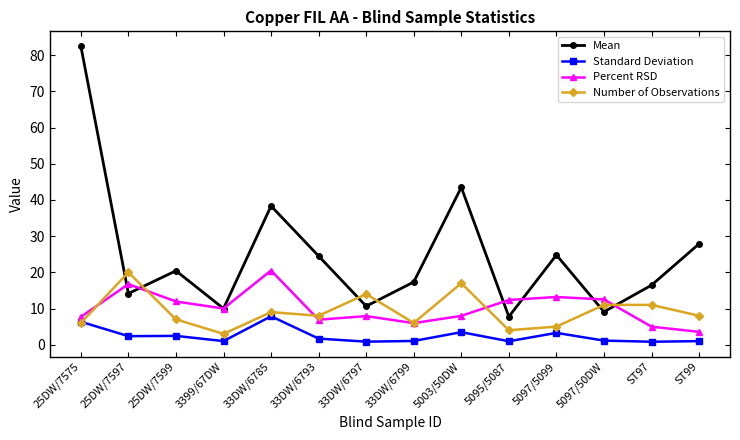

Between which two adjacent categories do Mean and Number of Observations first intersect?

25DW/7575 and 25DW/7597